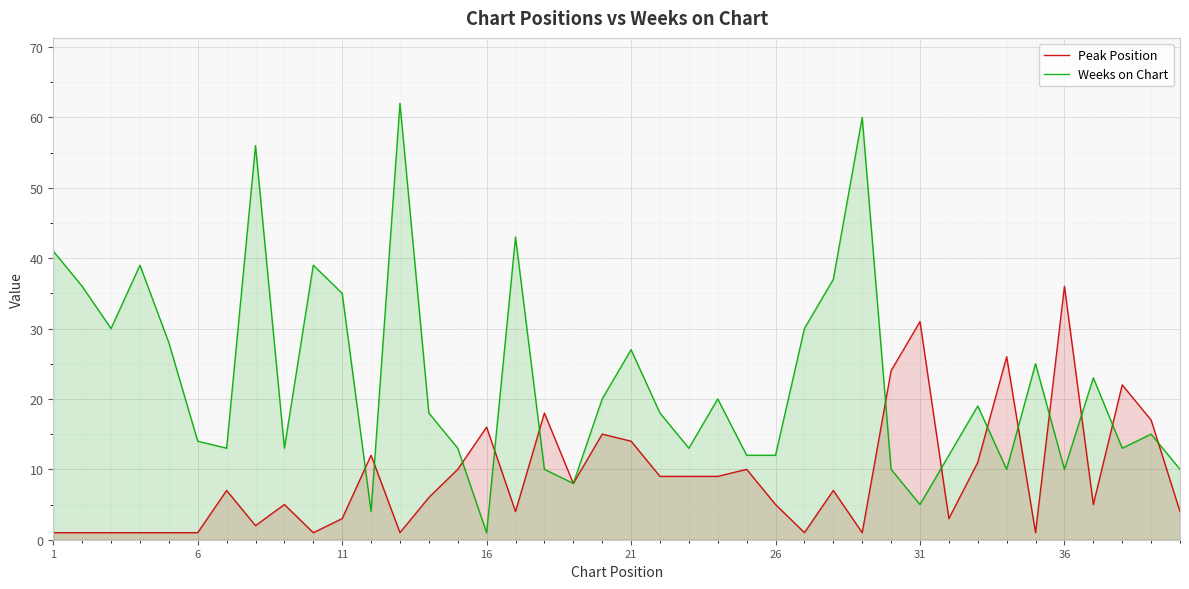

List the series in order of their overall mean, lowest first.

Peak Position, Weeks on Chart